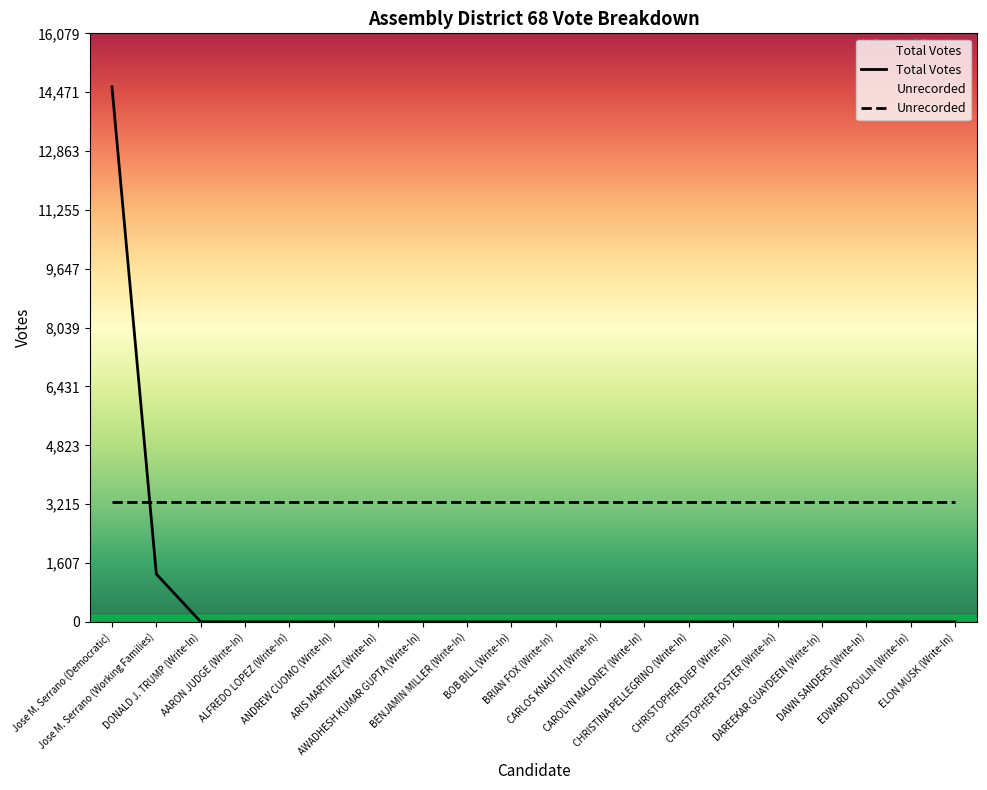

What is the average value?

797